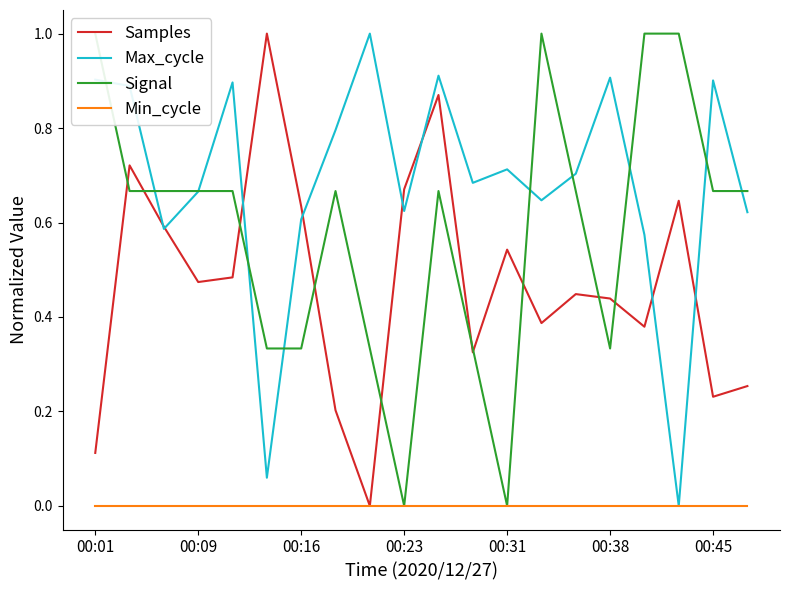

Reading right to left, what are all the values shown in this chart?

Samples: 0.3	0.2	0.6	0.4	0.4	0.4	0.4	0.5	0.3	0.9	0.7	0.0	0.2	0.6	1.0	0.5	0.5	0.6	0.7	0.1
Max_cycle: 0.6	0.9	0.0	0.6	0.9	0.7	0.6	0.7	0.7	0.9	0.6	1.0	0.8	0.6	0.1	0.9	0.7	0.6	0.9	0.9
Signal: 0.7	0.7	1.0	1.0	0.3	0.7	1.0	0.0	0.3	0.7	0.0	0.3	0.7	0.3	0.3	0.7	0.7	0.7	0.7	1.0
Min_cycle: 0.0	0.0	0.0	0.0	0.0	0.0	0.0	0.0	0.0	0.0	0.0	0.0	0.0	0.0	0.0	0.0	0.0	0.0	0.0	0.0